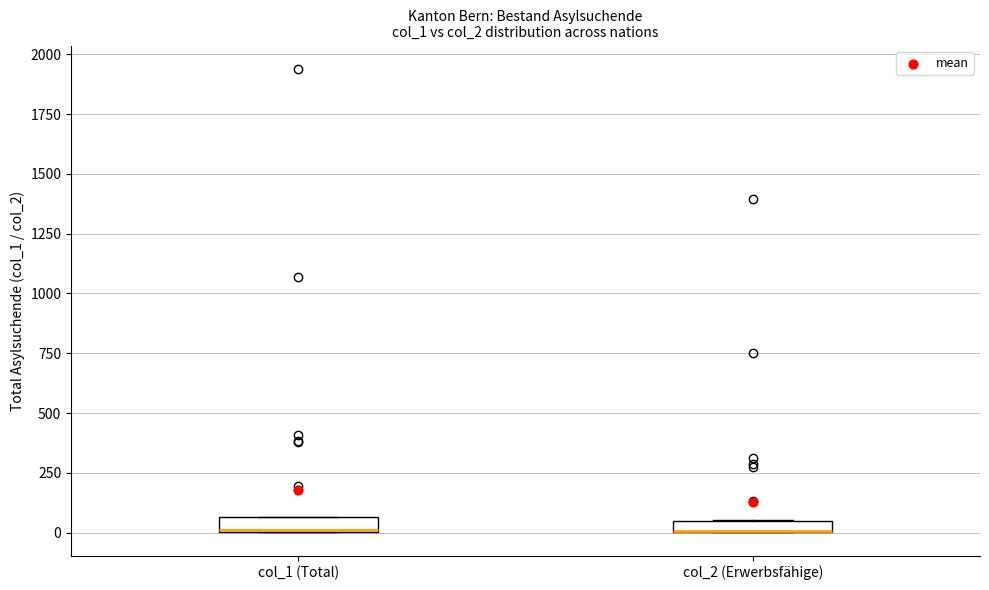

Where is the upper edge of the box for col_2 (Erwerbsfähige) on the y-axis? The values are not printed on the chart, so give them approximately, as read against the axis.

50